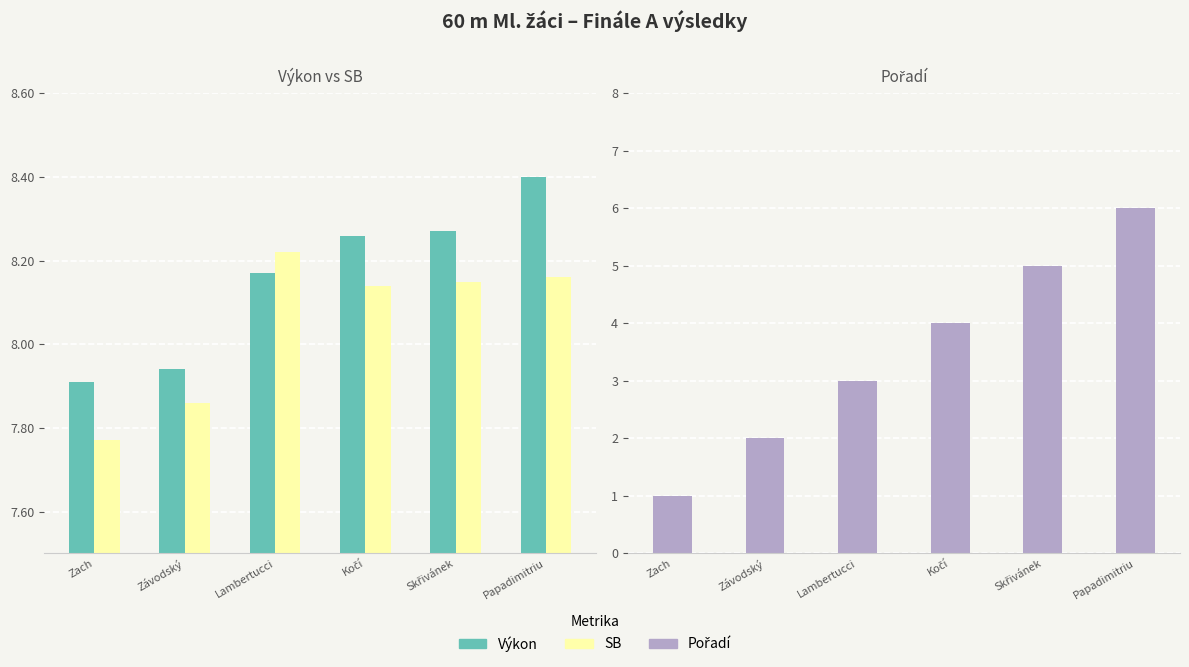

What is the spread (max minus min) of values at Zach?

6.9